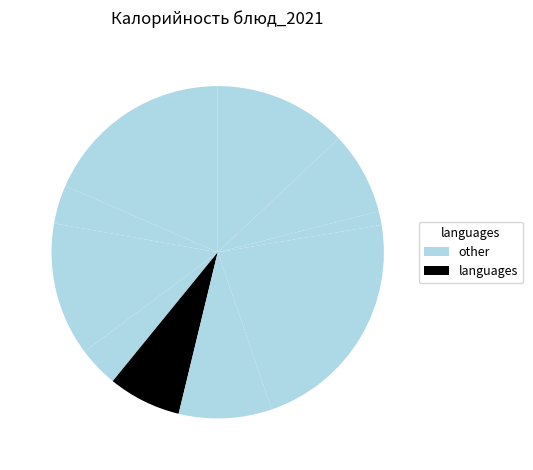

To the nearest percent, what is the difference between the largest and smallest slice percentages?

21%